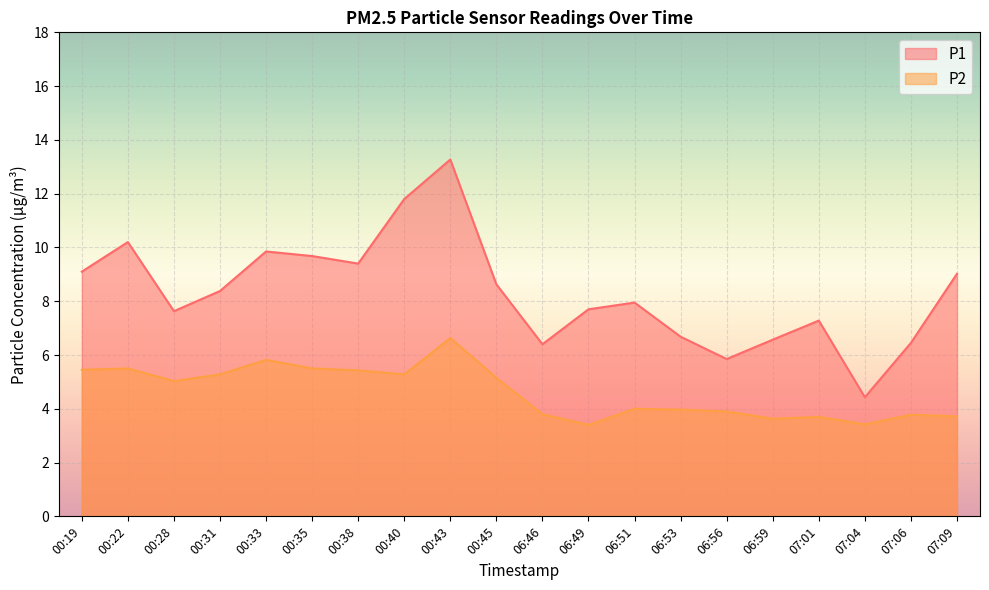

Is it true that P2 equals 3.8 at 06:46?

True